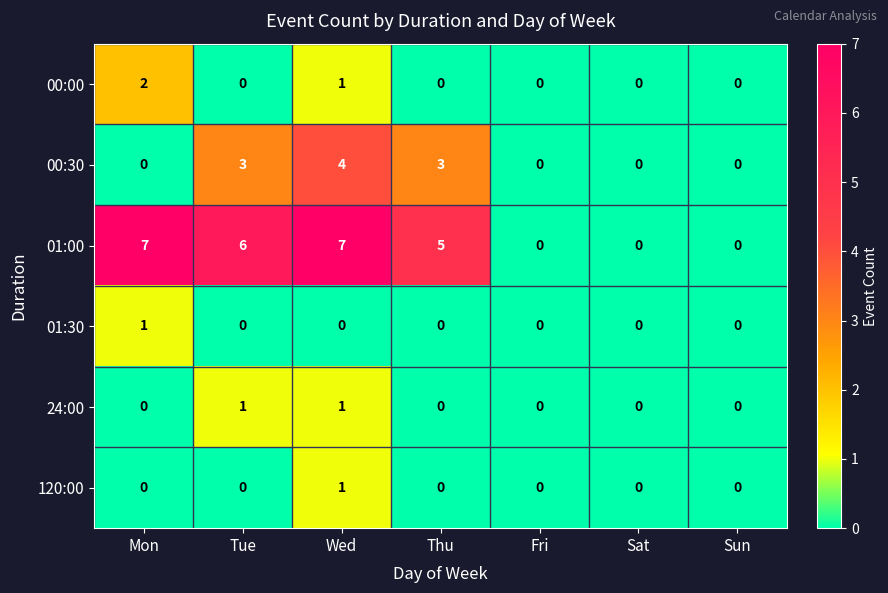

The value of 120:00 at Sat is 0. True or false?

True